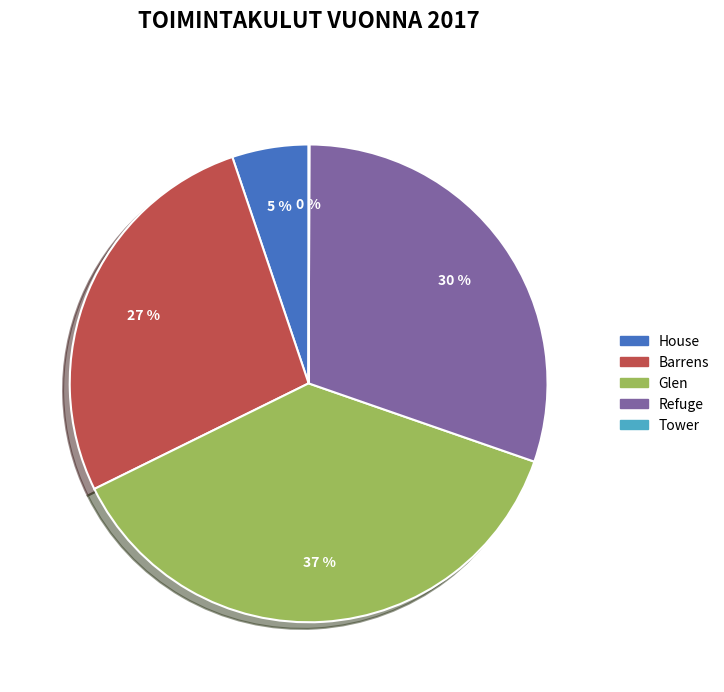

Is the sum of Barrens and Glen greater than half?

Yes